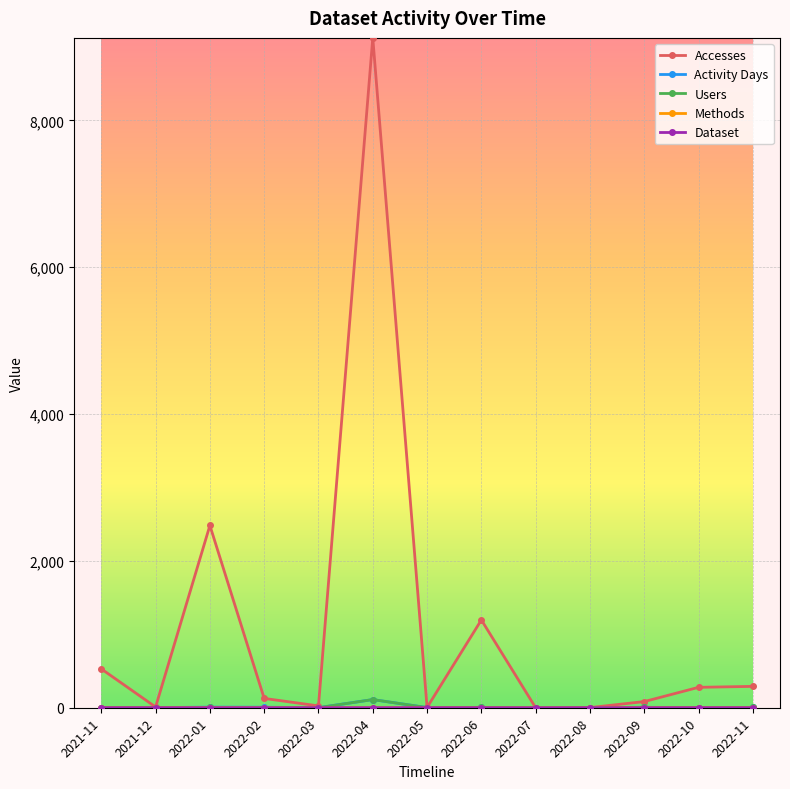

At which category is the sum across all series the highest?

2022-04